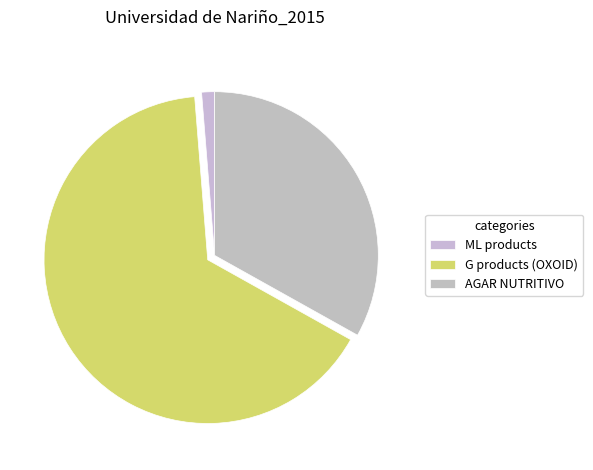

Does any single category account for the majority?

Yes